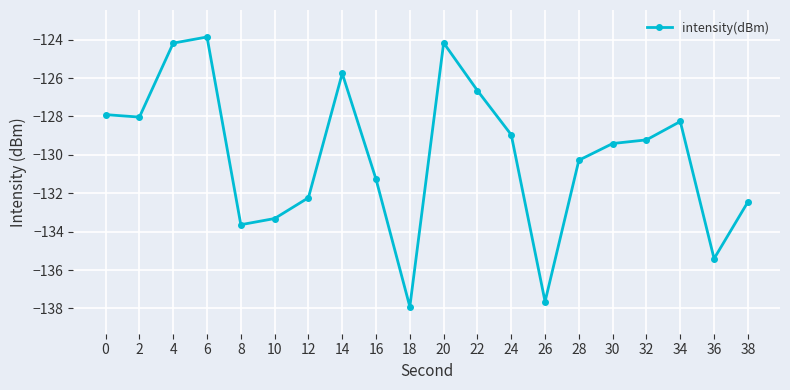

The chart shows a value of -69.1 at 28. True or false?

False